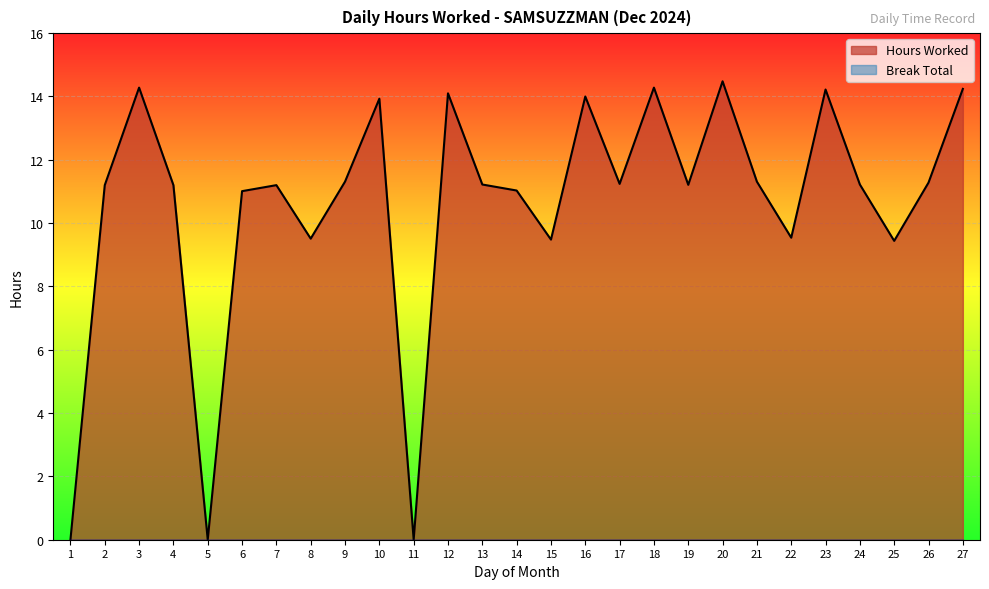

What is the change in value from 10 to 26?

-2.7